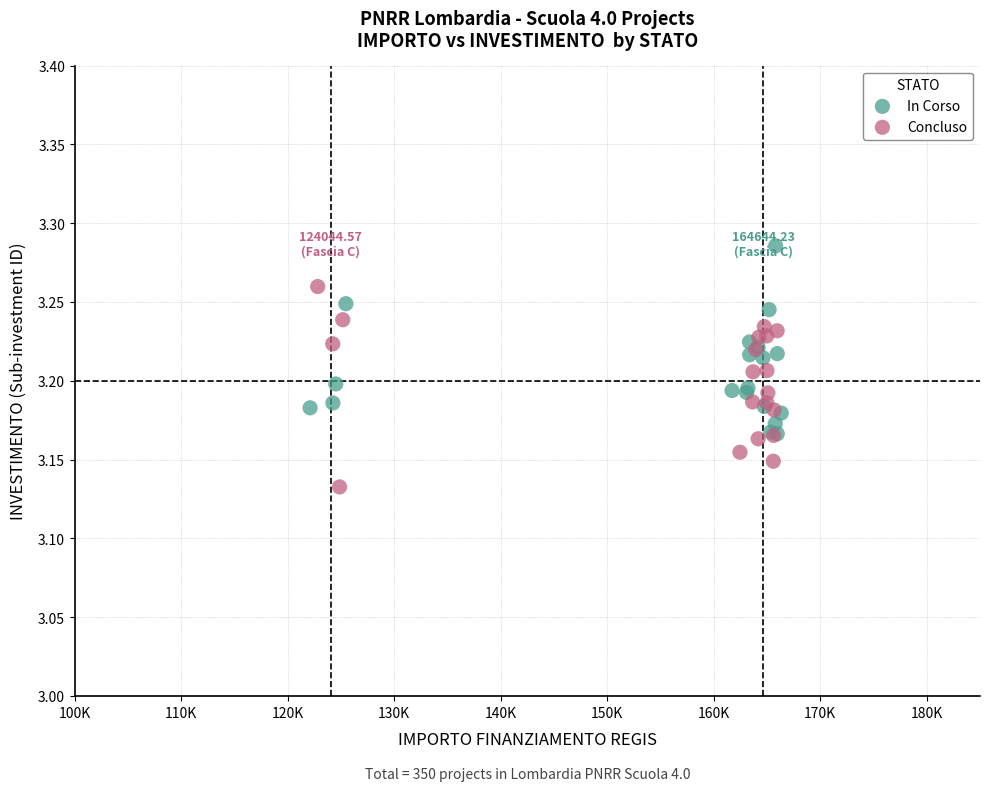

Which series reaches the minimum Y coordinate?

Concluso